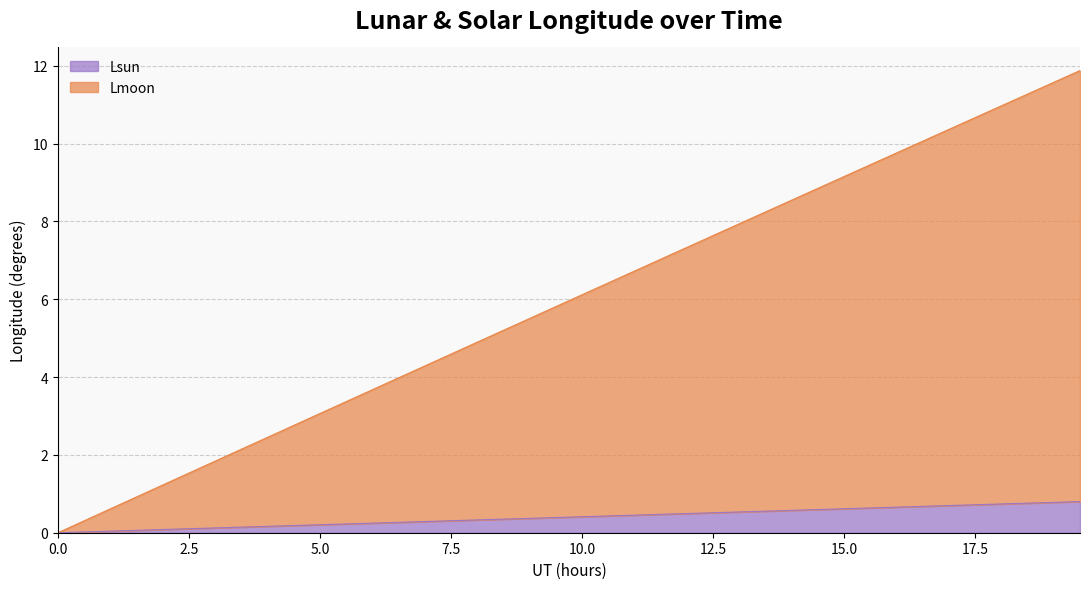

List the series in order of their peak value, lowest first.

Lsun, Lmoon